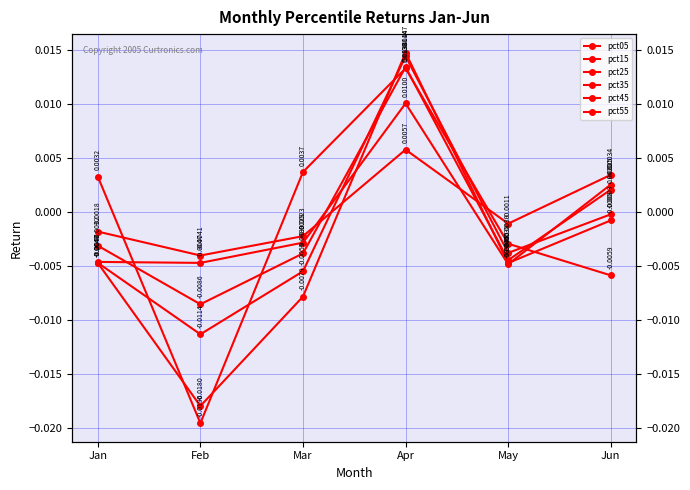

How many interior local valleys does the pct05 series have?

1